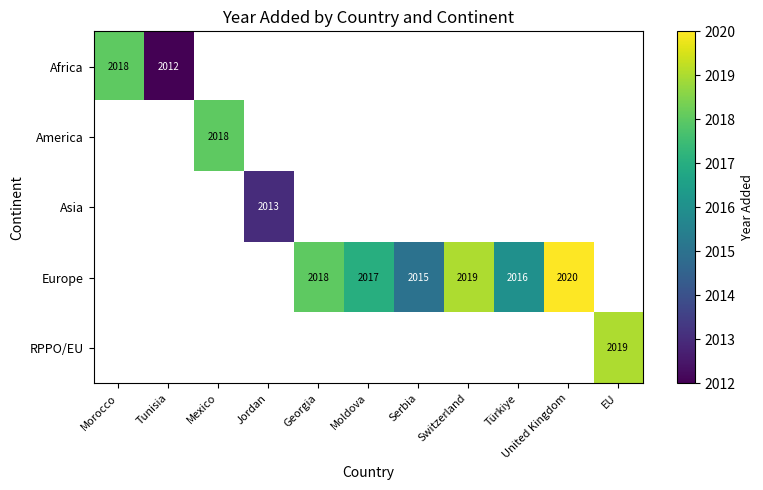

True or false: America has a value of 1238 at Mexico.

False